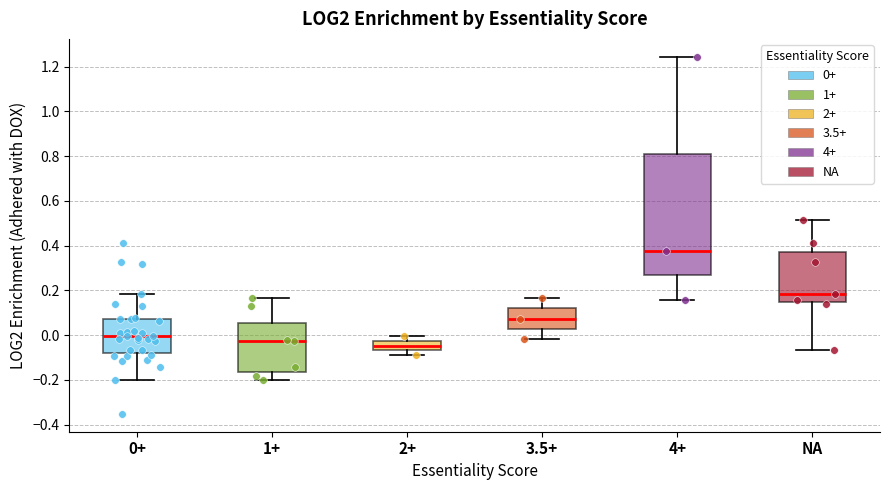

Which box is the tallest, from its lower edge to its upper edge?

4+